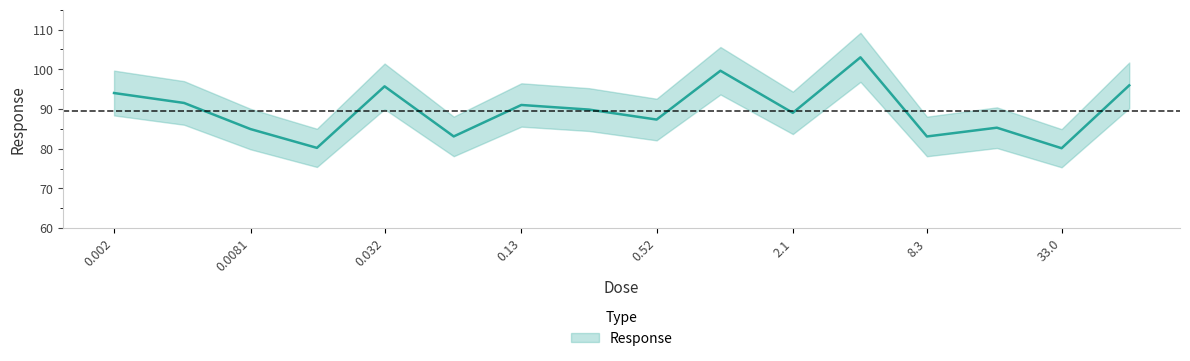

What is the value of the 8th point from the left?

89.8